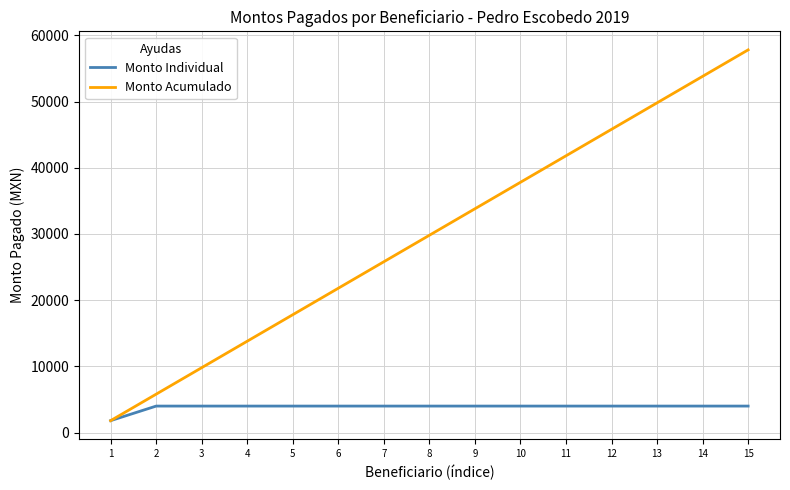

Read the Monto Individual value at 10.

4000.0